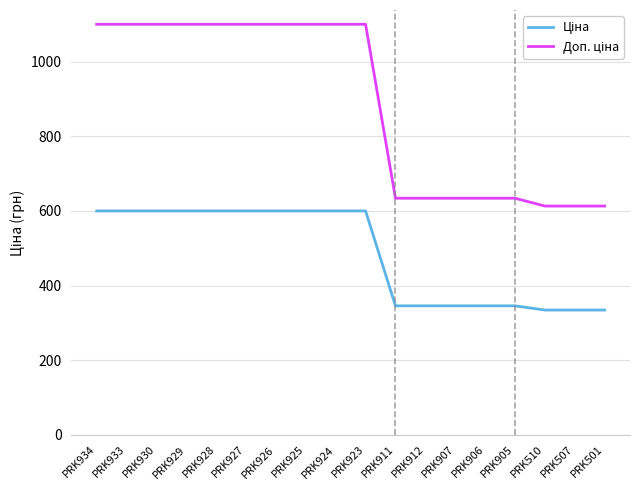

What is the minimum value shown in the chart?

334.4